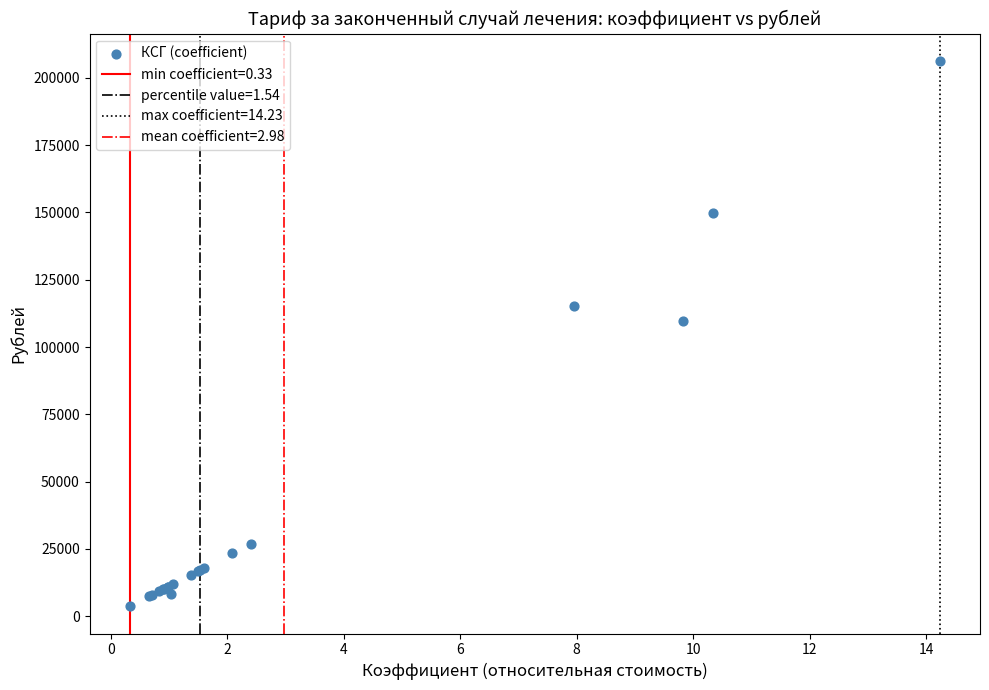

What Y value in the scatter plot is closest to 105017?

109652.7